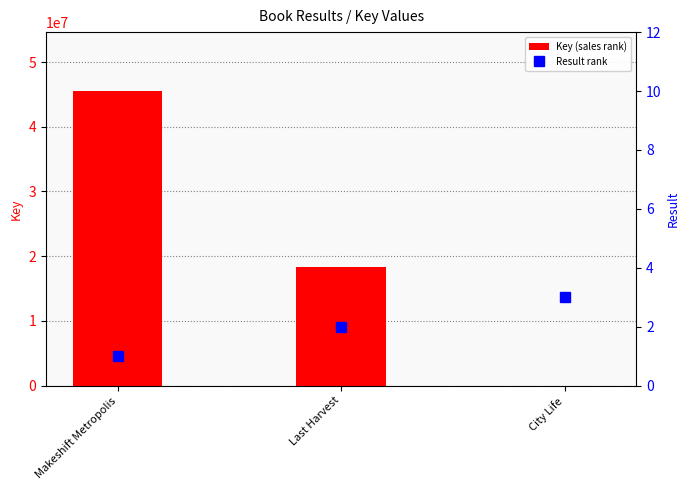

Which series has the largest total across all categories?

Key (sales rank)